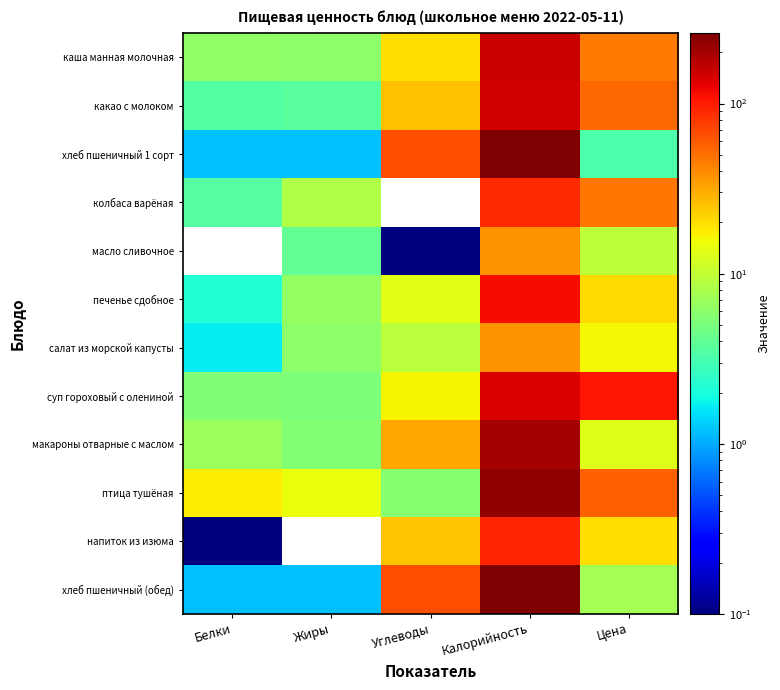

Which has a higher value, Жиры or Белки?

Белки